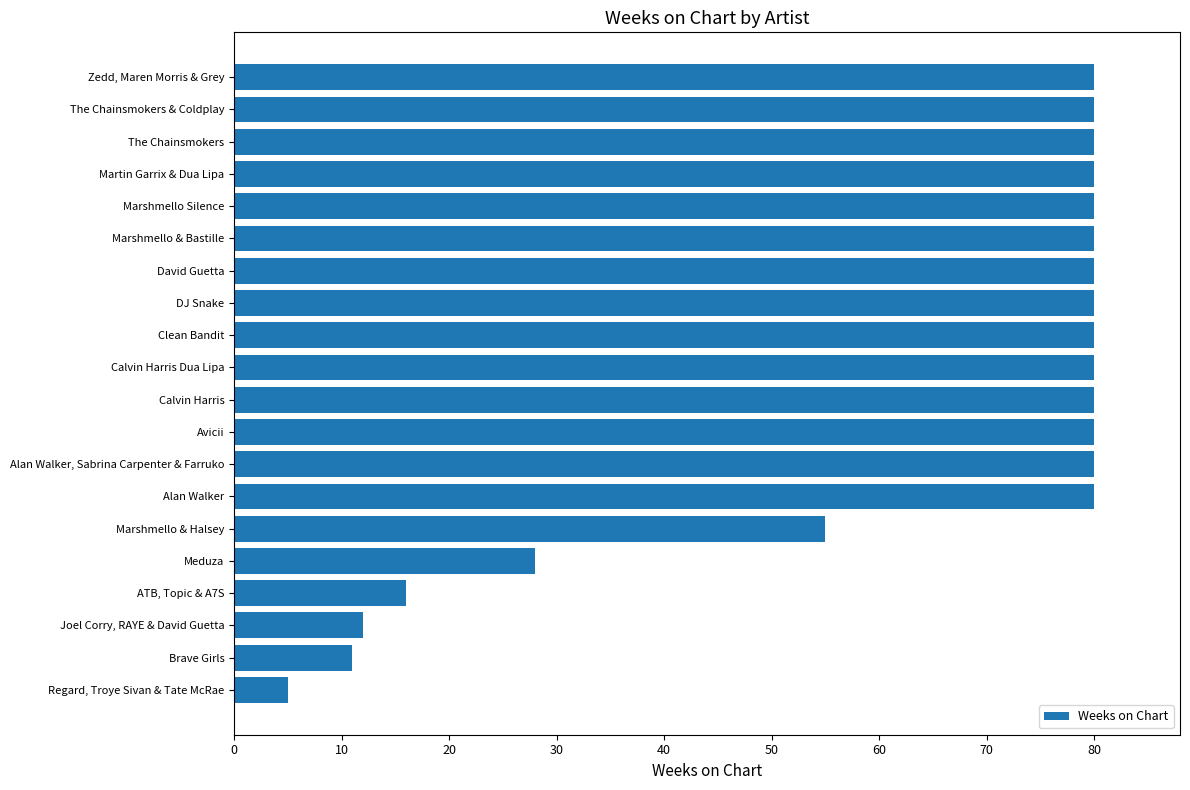

What is the difference between the maximum and minimum values?

75